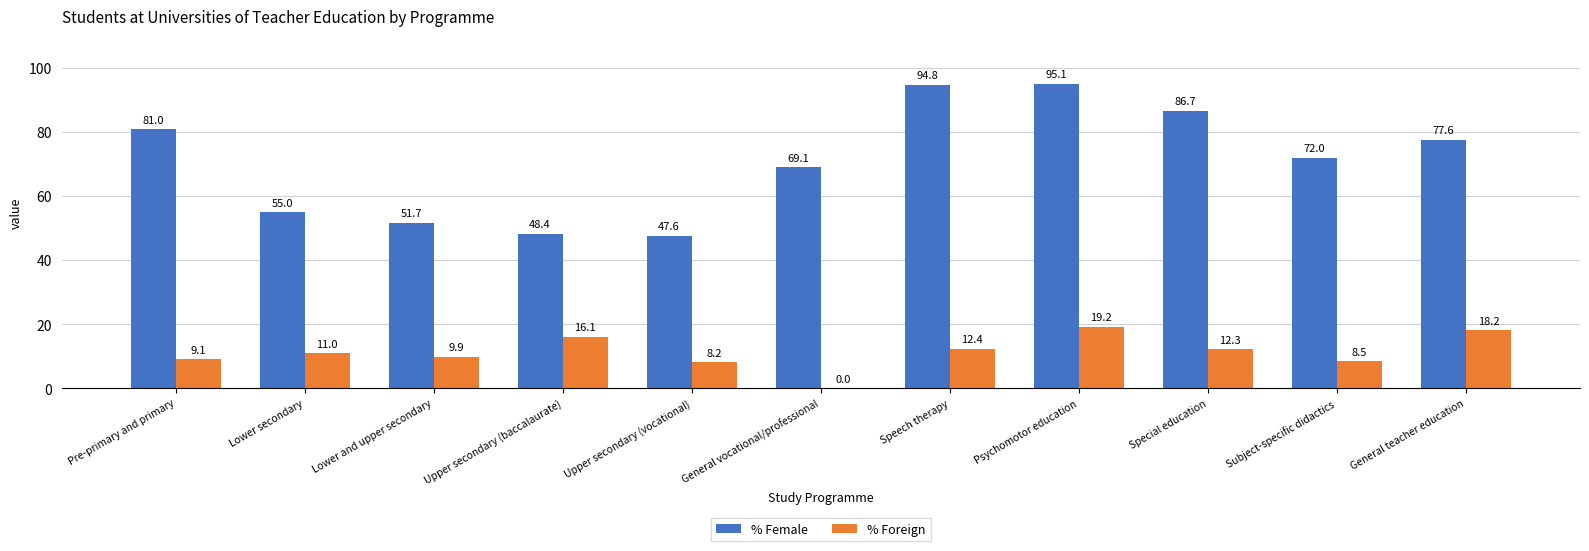

Which series has the largest range (max minus min)?

% Female